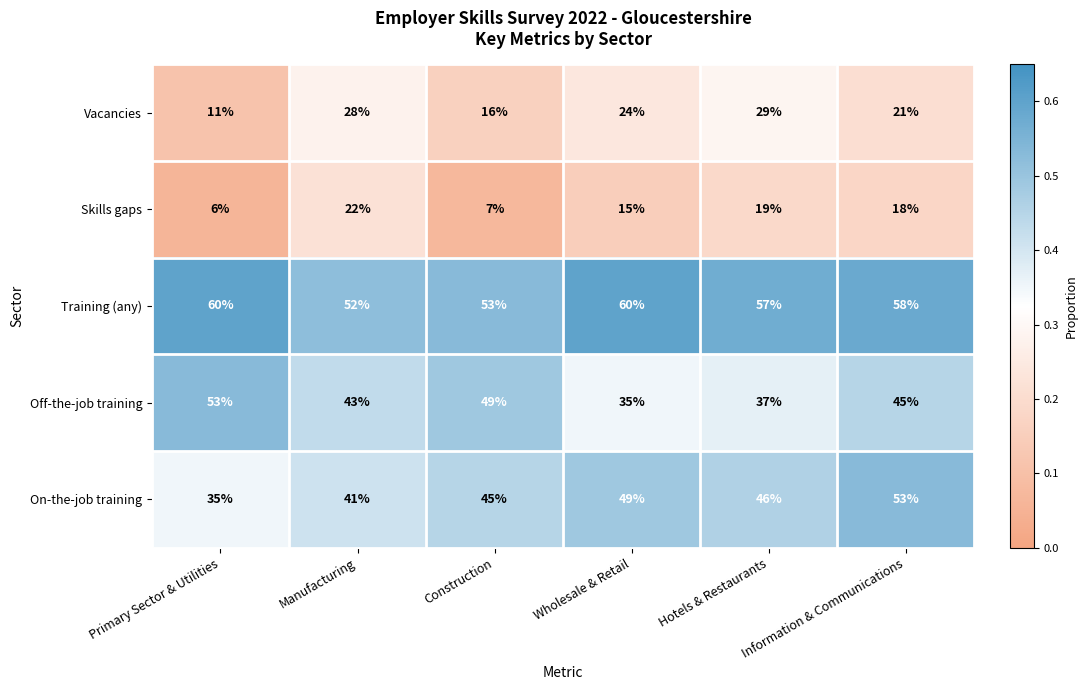

The value of Skills gaps at Information & Communications is 10. True or false?

False